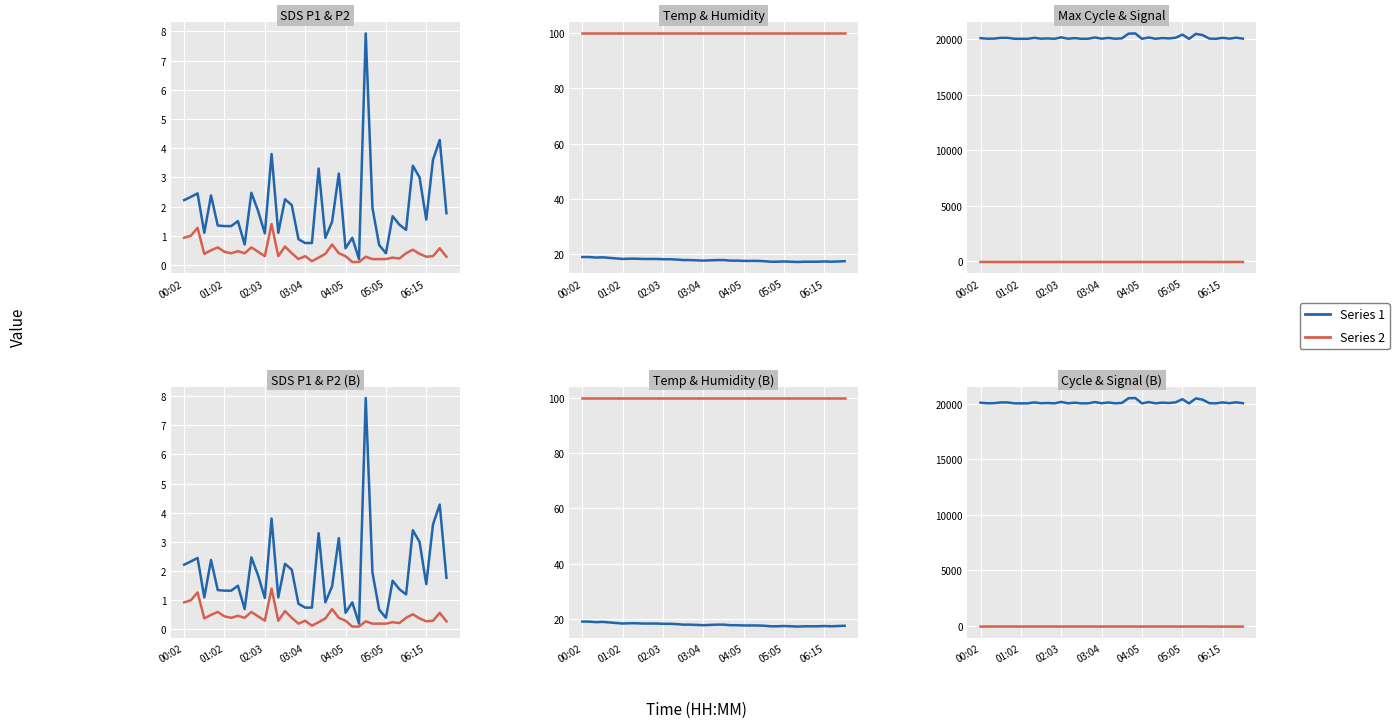

True or false: Signal and SDS_P1 intersect in this chart.

False